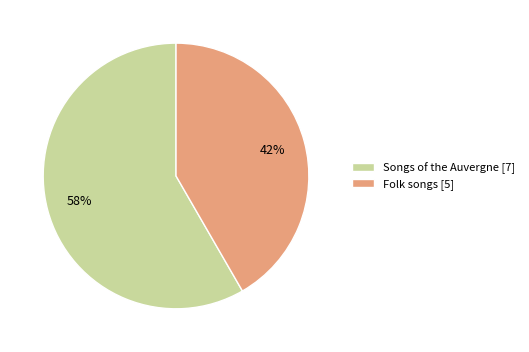

Rank the categories by value from lowest to highest.

Folk songs, Songs of the Auvergne